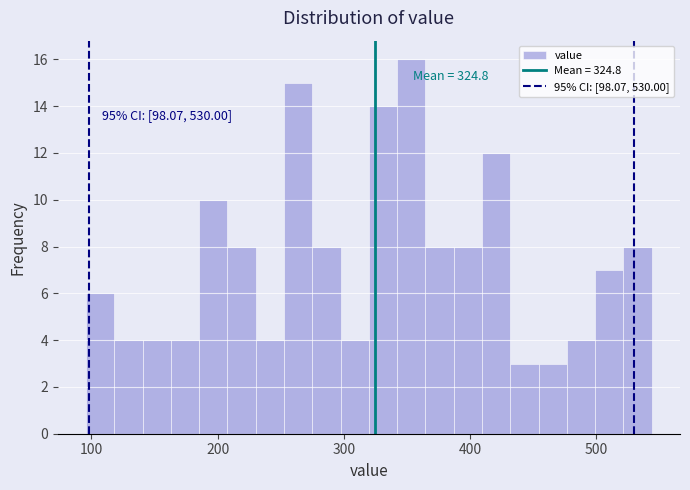

Around what value on the x-axis is the tallest bar? Give the approximate position of its centre, as read against the axis.

350